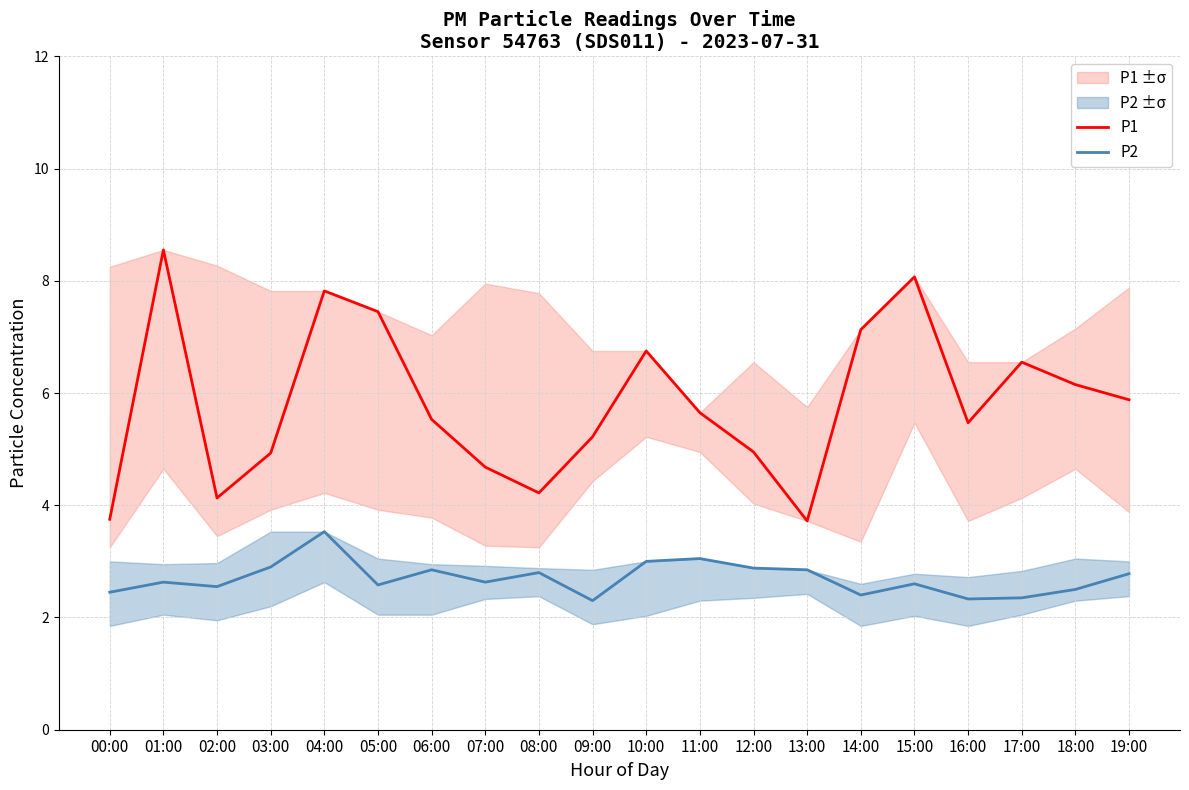

List the labels in order of P2 value, largest first.

04:00, 11:00, 10:00, 03:00, 12:00, 06:00, 13:00, 08:00, 19:00, 01:00, 07:00, 15:00, 05:00, 02:00, 18:00, 00:00, 14:00, 17:00, 16:00, 09:00